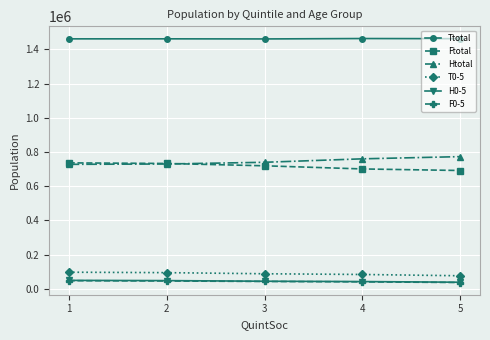

What is the highest value of the Htotal series?

773075